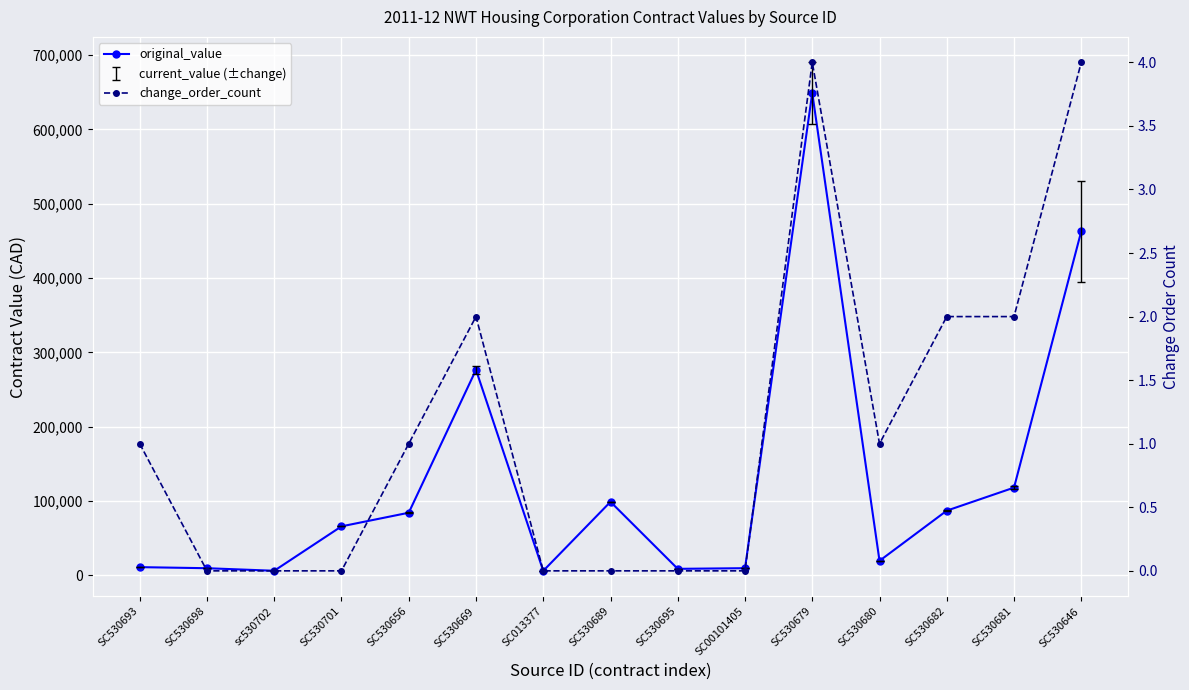

What position from the left is SC530681?

14